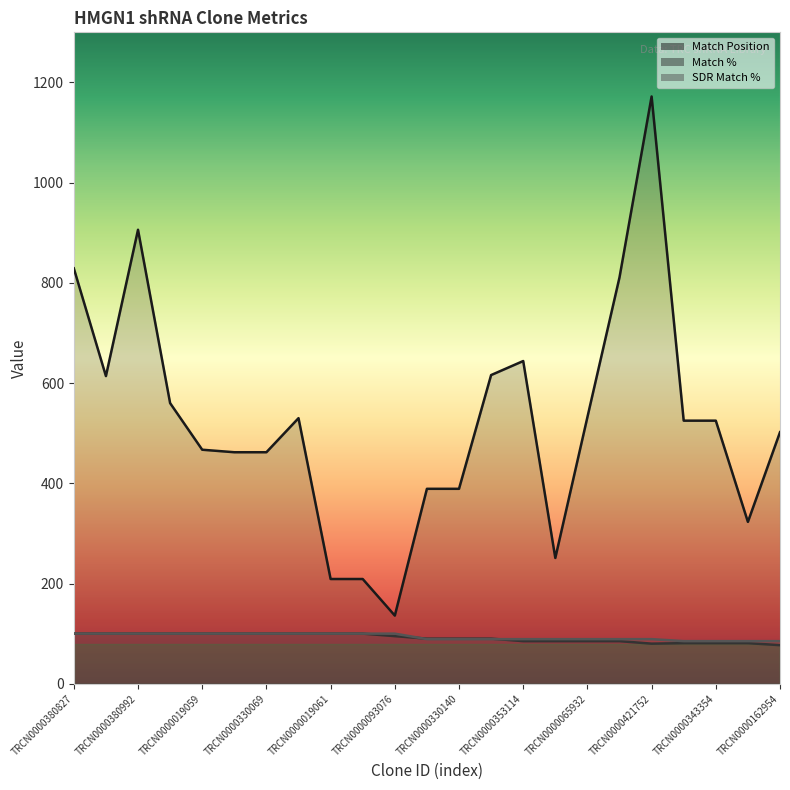

Reading left to right, transcribe all the data shown in this chart.

Match Position: TRCN0000380827=829	TRCN0000330142=614	TRCN0000380992=906	TRCN0000330070=560	TRCN0000019059=467	TRCN0000019062=462	TRCN0000330069=462	TRCN0000019063=530	TRCN0000019061=209	TRCN0000330139=209	TRCN0000093076=136	TRCN0000019060=389	TRCN0000330140=389	TRCN0000430019=616	TRCN0000353114=644	TRCN0000283496=251	TRCN0000065932=532	TRCN0000032049=811	TRCN0000421752=1172	TRCN0000122841=525	TRCN0000343354=525	TRCN0000243127=323	TRCN0000162954=502
Match %: TRCN0000380827=100	TRCN0000330142=100	TRCN0000380992=100	TRCN0000330070=100	TRCN0000019059=100	TRCN0000019062=100	TRCN0000330069=100	TRCN0000019063=100	TRCN0000019061=100	TRCN0000330139=100	TRCN0000093076=95	TRCN0000019060=90	TRCN0000330140=90	TRCN0000430019=90	TRCN0000353114=85	TRCN0000283496=85	TRCN0000065932=85	TRCN0000032049=85	TRCN0000421752=80	TRCN0000122841=81	TRCN0000343354=81	TRCN0000243127=81	TRCN0000162954=77
SDR Match %: TRCN0000380827=100	TRCN0000330142=100	TRCN0000380992=100	TRCN0000330070=100	TRCN0000019059=100	TRCN0000019062=100	TRCN0000330069=100	TRCN0000019063=100	TRCN0000019061=100	TRCN0000330139=100	TRCN0000093076=100	TRCN0000019060=89	TRCN0000330140=89	TRCN0000430019=89	TRCN0000353114=89	TRCN0000283496=89	TRCN0000065932=89	TRCN0000032049=89	TRCN0000421752=89	TRCN0000122841=85	TRCN0000343354=85	TRCN0000243127=85	TRCN0000162954=85